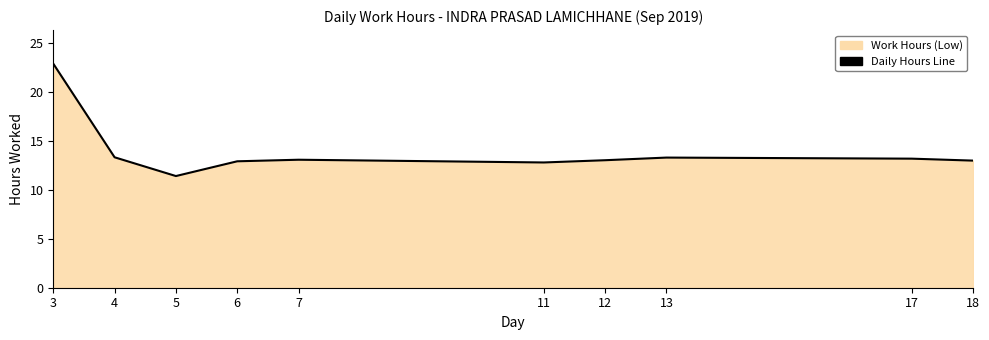

The chart shows a value of 13.1 at 12. True or false?

True